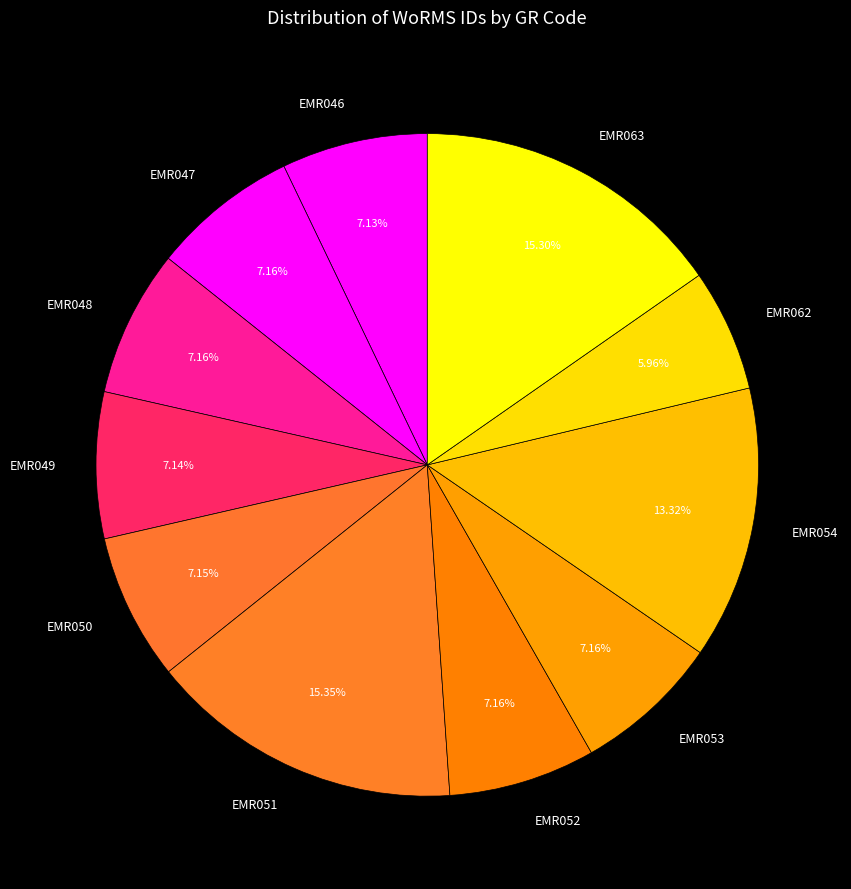

To the nearest percent, what is the difference between the largest and smallest slice percentages?

9%